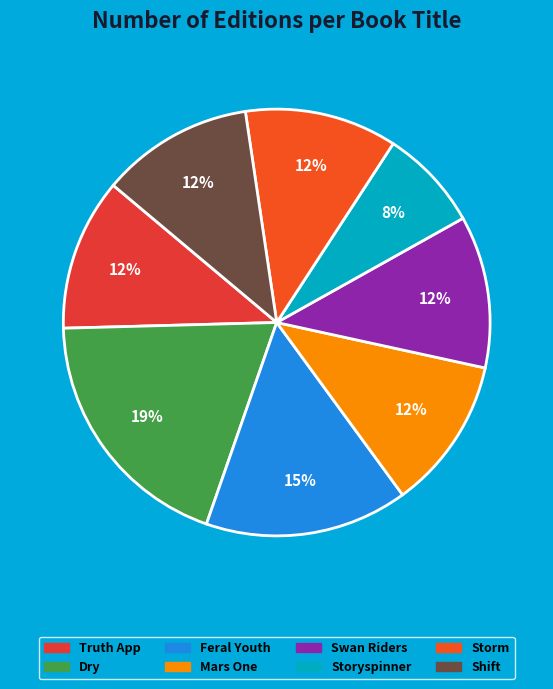

Does Storm account for over 50% of the chart?

No